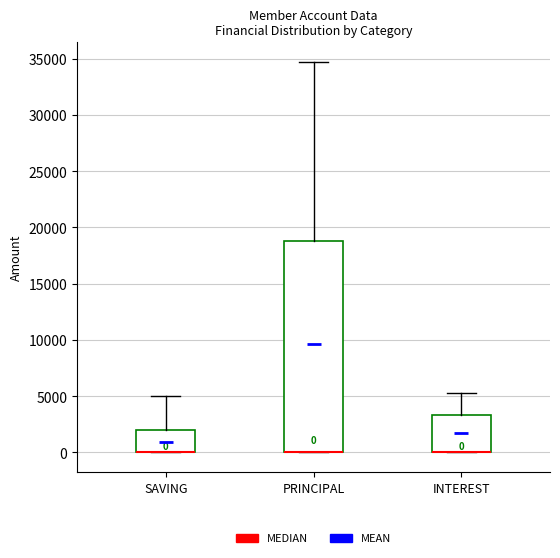

Which box is the tallest, from its lower edge to its upper edge?

PRINCIPAL